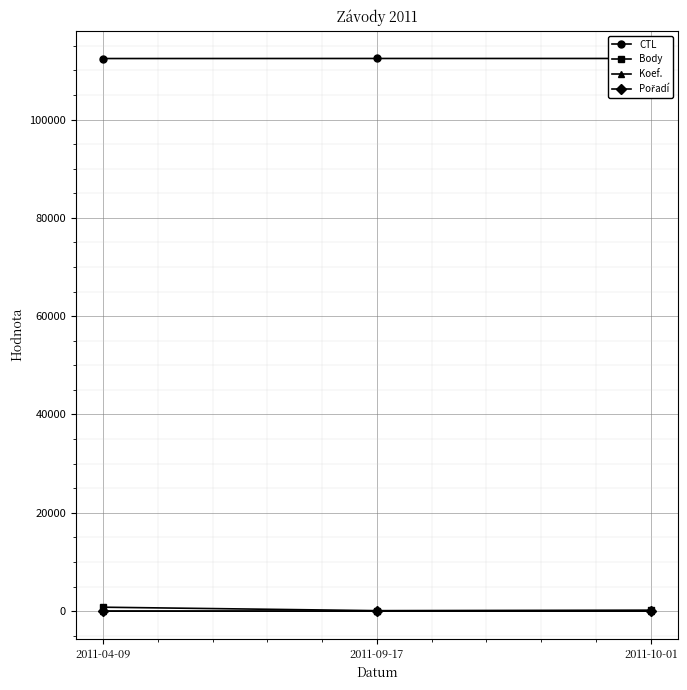

What is the label of the 2nd point from the right?

2011-09-17